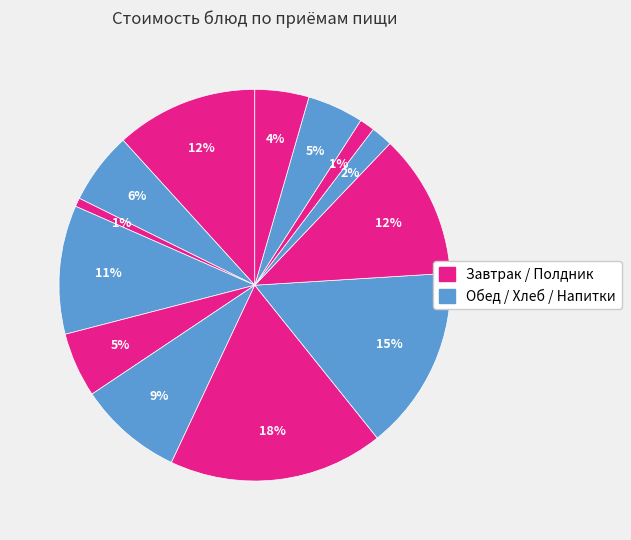

Count the number of slices in the pie.

13